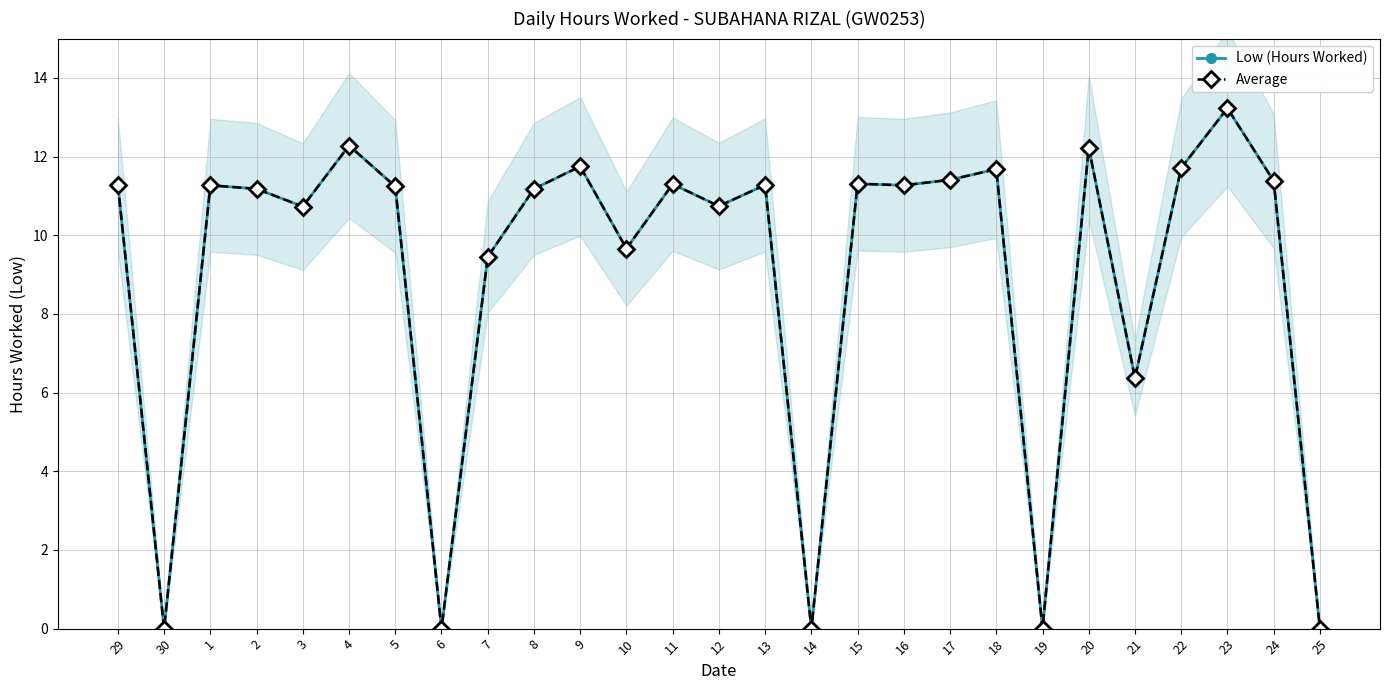

Which series has the widest spread of values?

Low (Hours Worked)